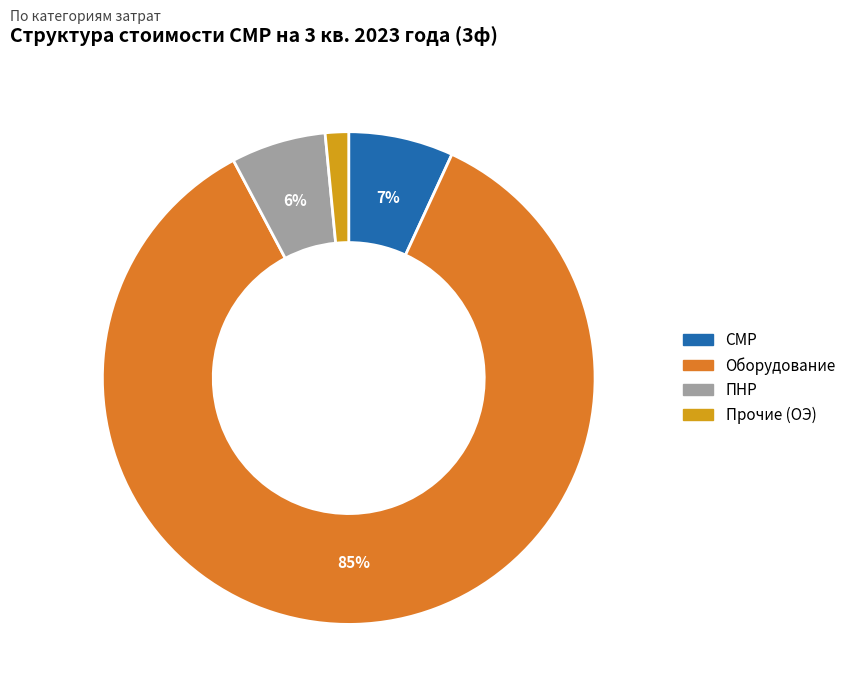

Combined, do СМР and ПНР account for over 50%?

No